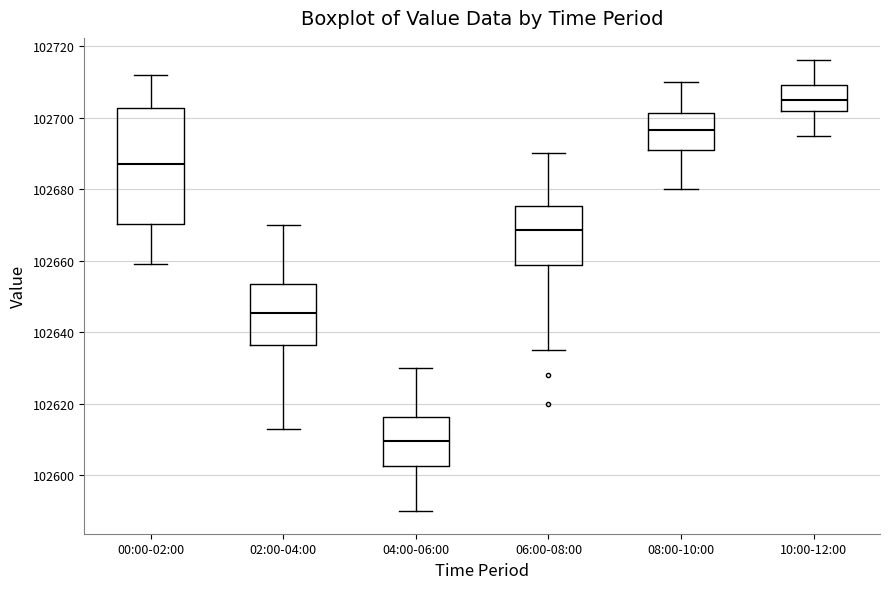

Reading left to right, transcribe this box plot: for each box, give where its median line is, the range the box spans, and where its two whiskers end, as read against the y-axis. The values are not printed on the chart, so give them approximately, as read against the axis.

00:00-02:00: median 102688, box 102670 to 102702, whiskers 102660 to 102712
02:00-04:00: median 102646, box 102636 to 102654, whiskers 102614 to 102670
04:00-06:00: median 102610, box 102602 to 102616, whiskers 102590 to 102630
06:00-08:00: median 102668, box 102658 to 102676, whiskers 102636 to 102690
08:00-10:00: median 102696, box 102692 to 102702, whiskers 102680 to 102710
10:00-12:00: median 102706, box 102702 to 102710, whiskers 102696 to 102716